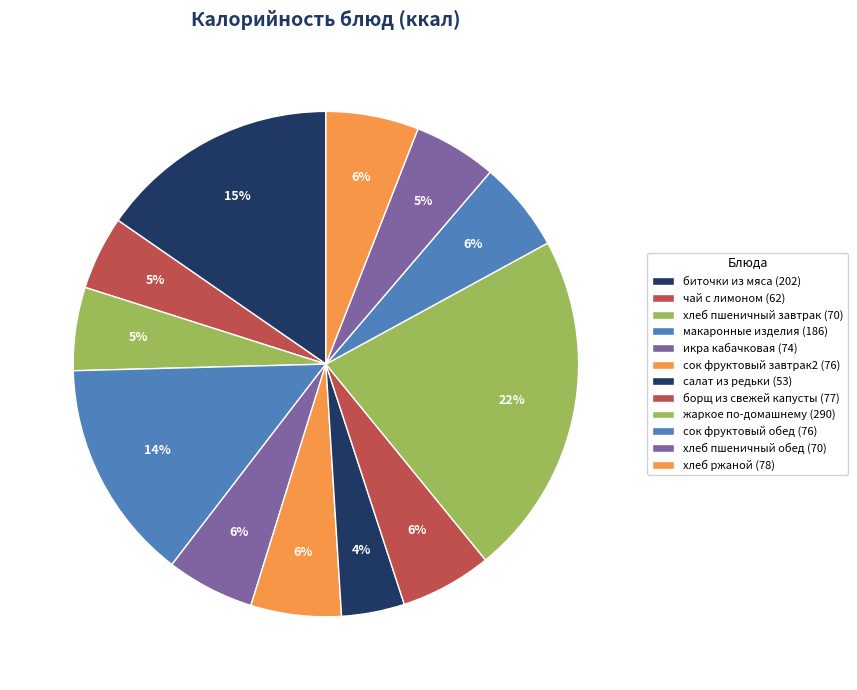

Does any single category account for the majority?

No